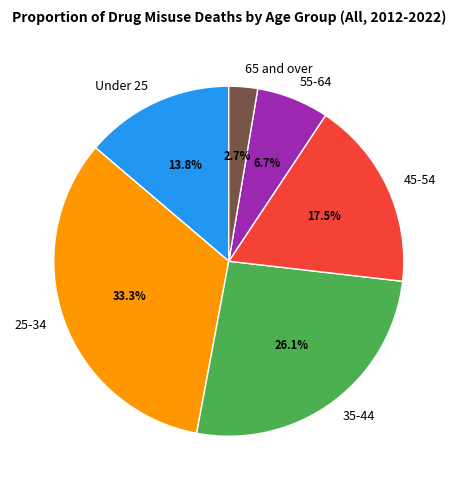

Which slice is the largest?

25-34